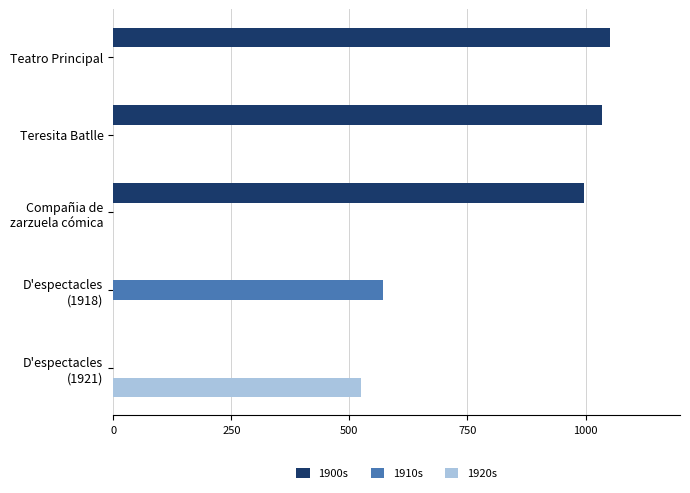

True or false: 1910s has a value of 0 at Teatro Principal.

True